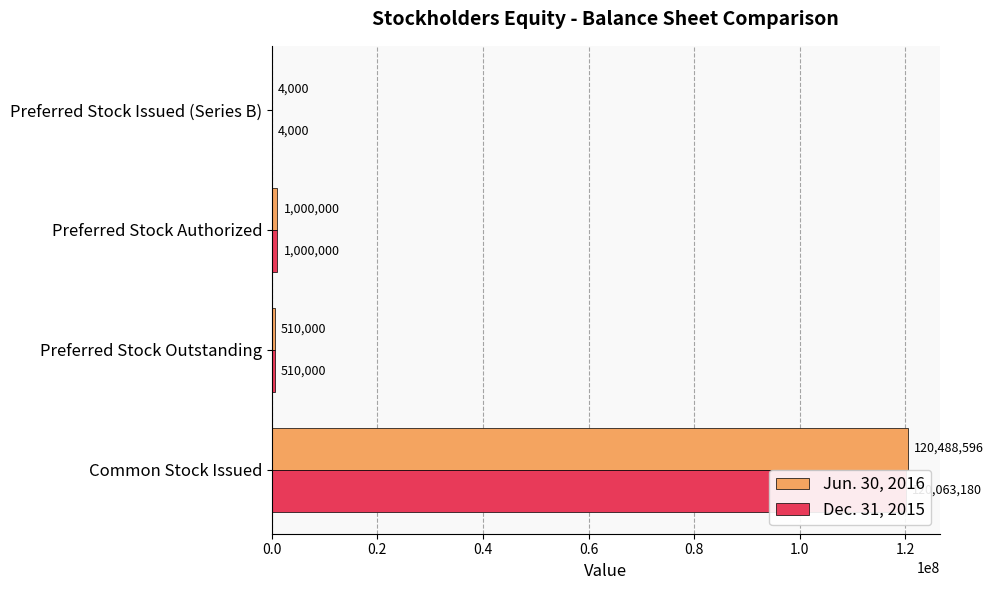

How many values in the Dec. 31, 2015 series are below 1000000?

2